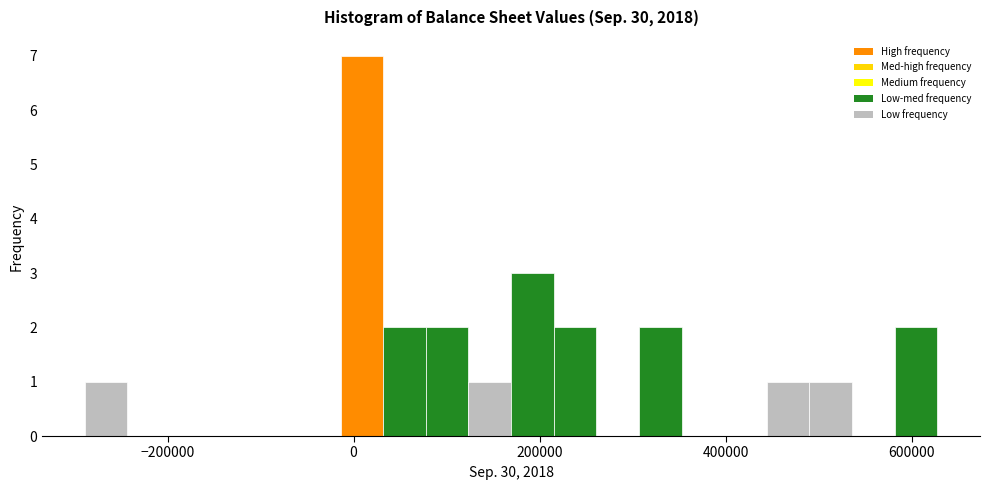

Around what value on the x-axis is the tallest bar? Give the approximate position of its centre, as read against the axis.

0